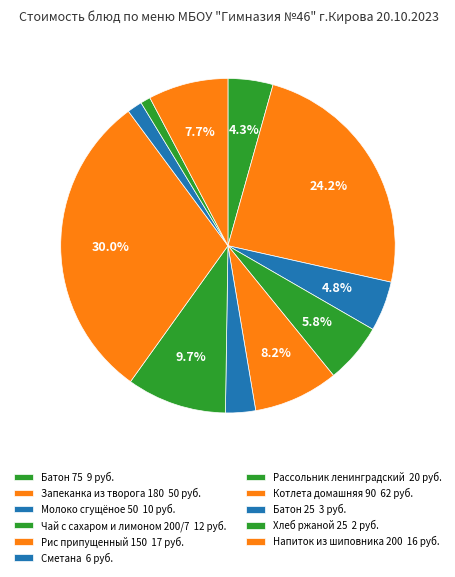

To the nearest percent, what is the difference between the largest and smallest slice percentages?

29%